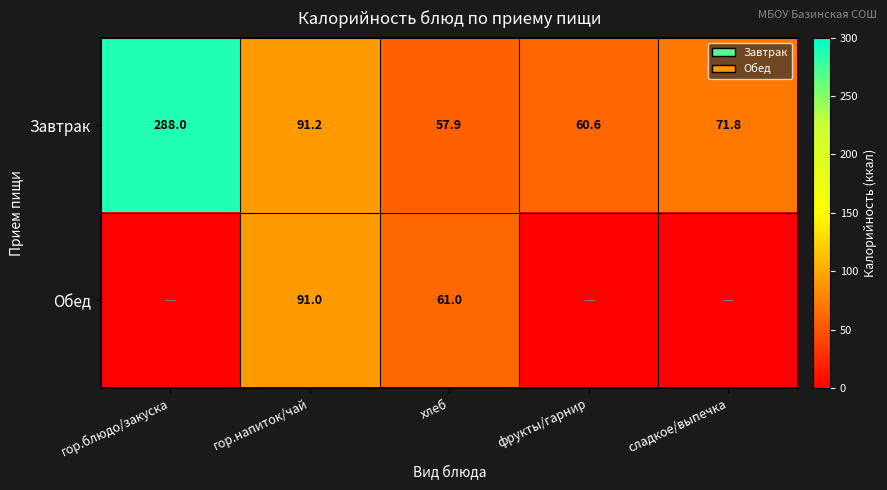

What is the average value of the Завтрак series?

113.9